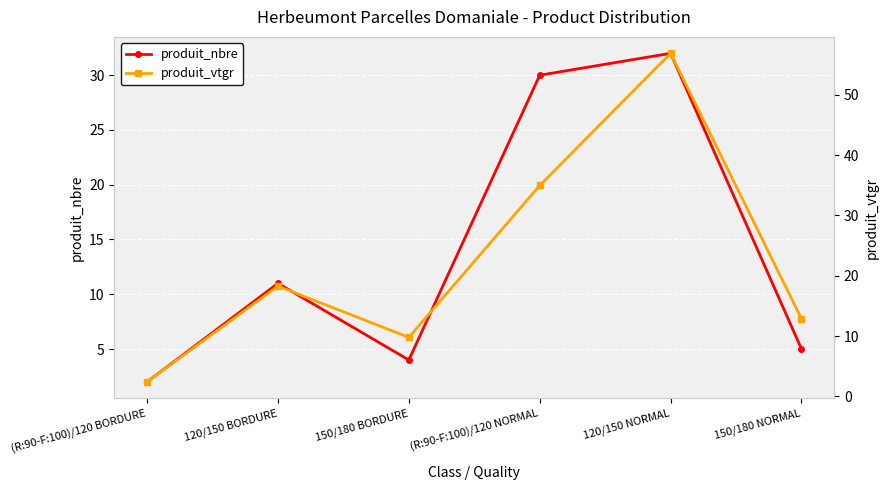

Rank the categories by produit_vtgr value from highest to lowest.

120/150 NORMAL, (R:90-F:100)/120 NORMAL, 120/150 BORDURE, 150/180 NORMAL, 150/180 BORDURE, (R:90-F:100)/120 BORDURE